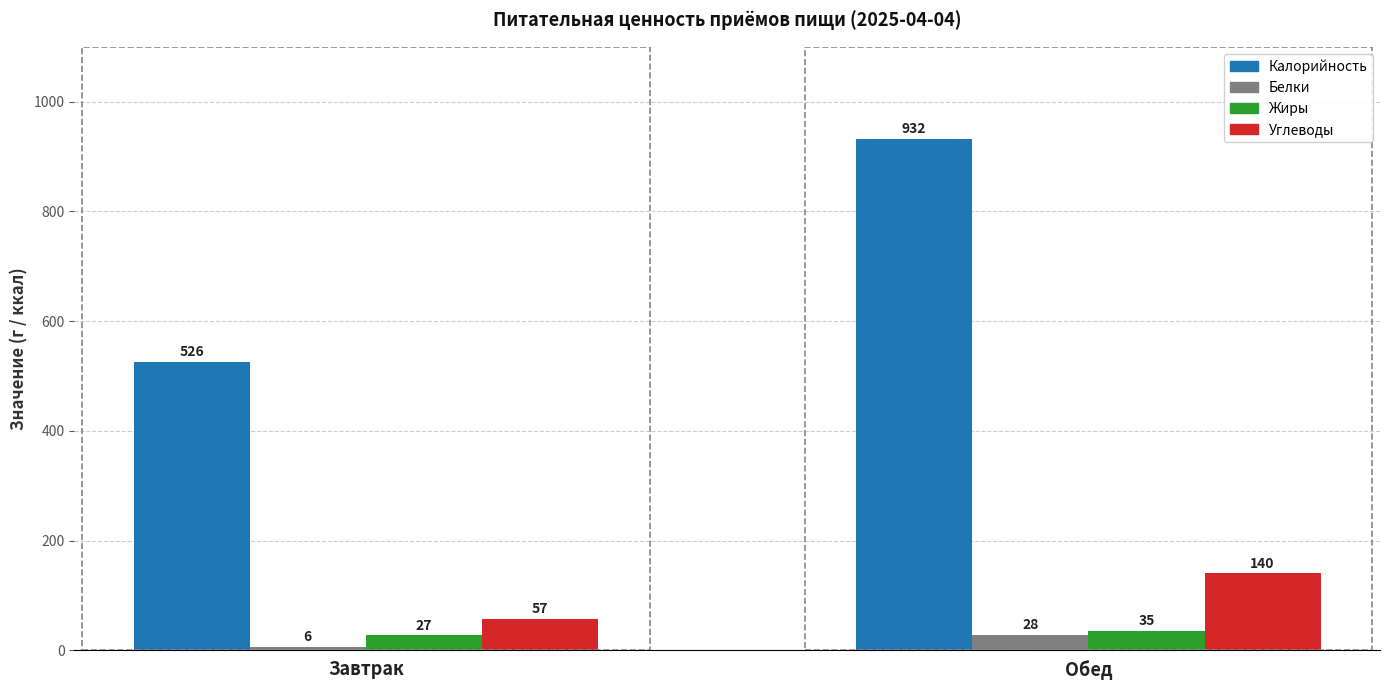

Reading left to right, list all the values displayed in this chart.

Калорийность: 526	932
Белки: 6	28
Жиры: 27	35
Углеводы: 57	140